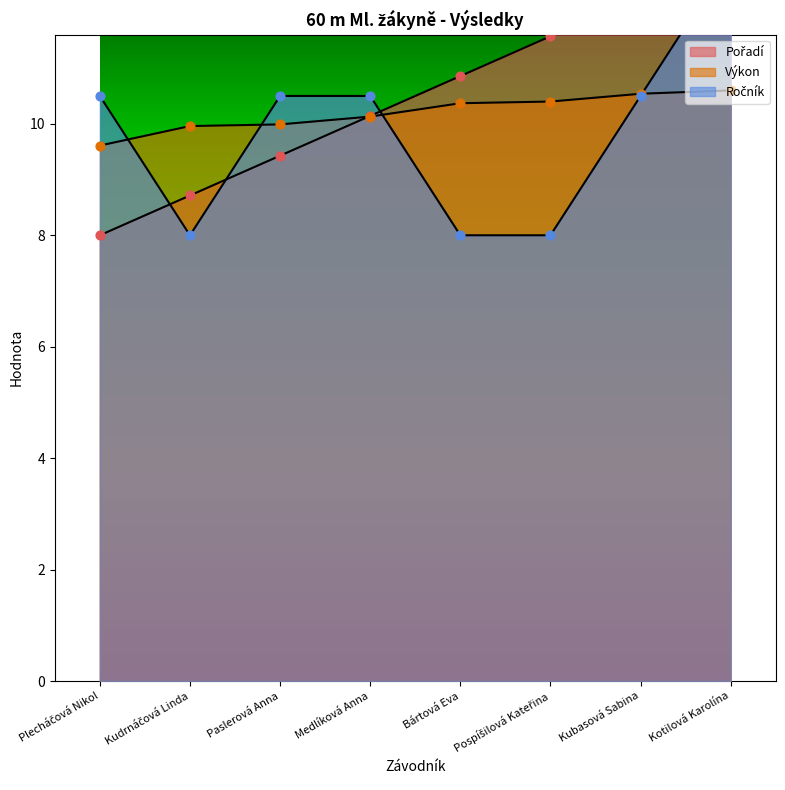

Which series has the largest total across all categories?

Pořadí